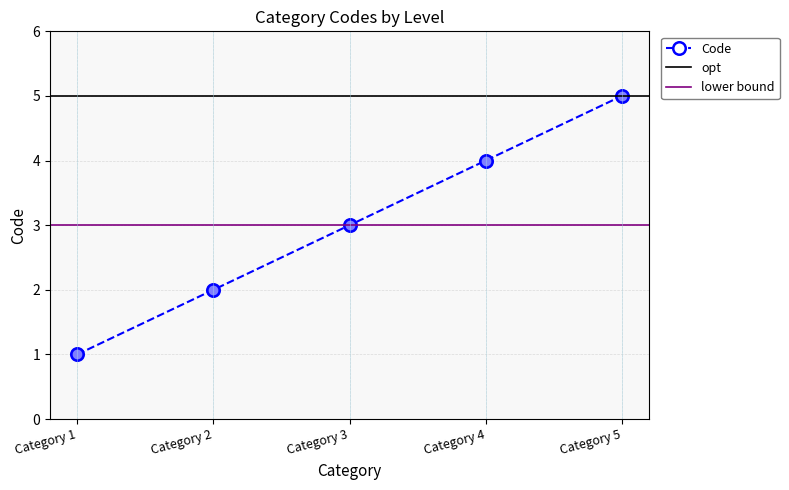

What is the maximum value shown in the chart?

5